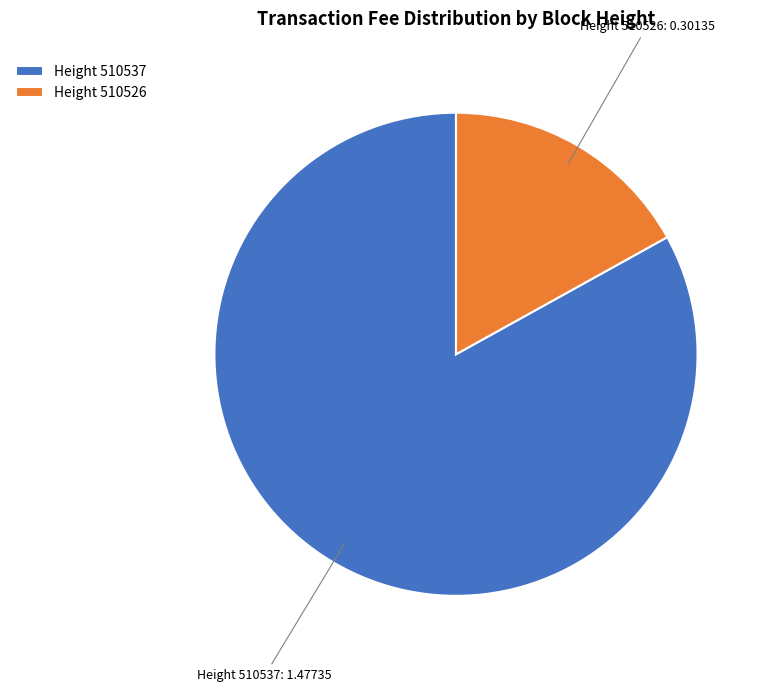

The Height 510537 slice represents 72% of the pie. True or false?

False